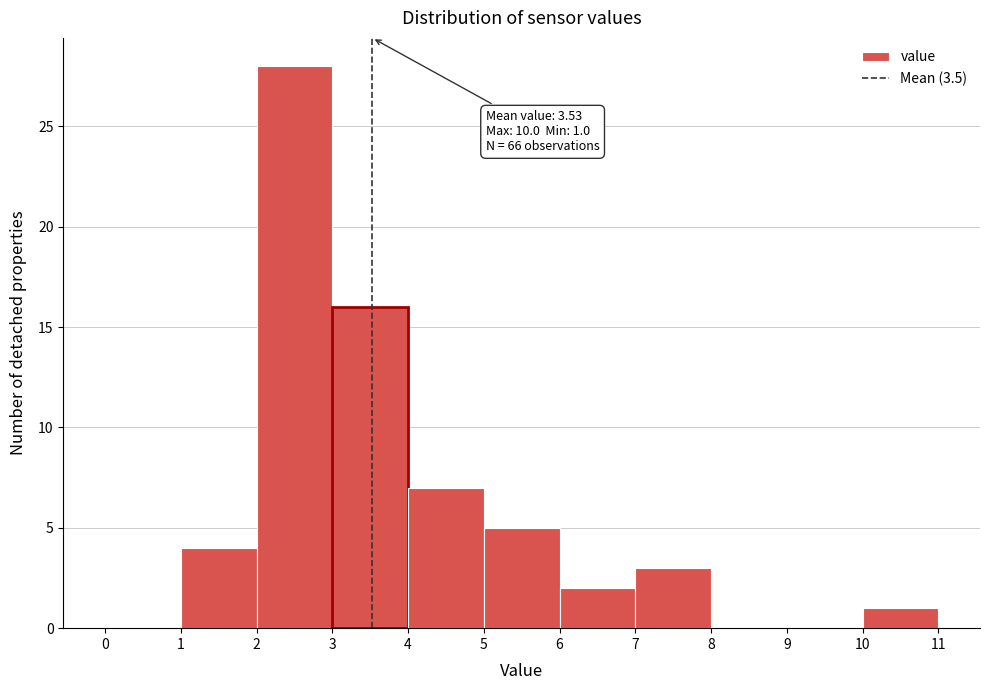

Over which range of the x-axis is the bar tallest?

2 to 3